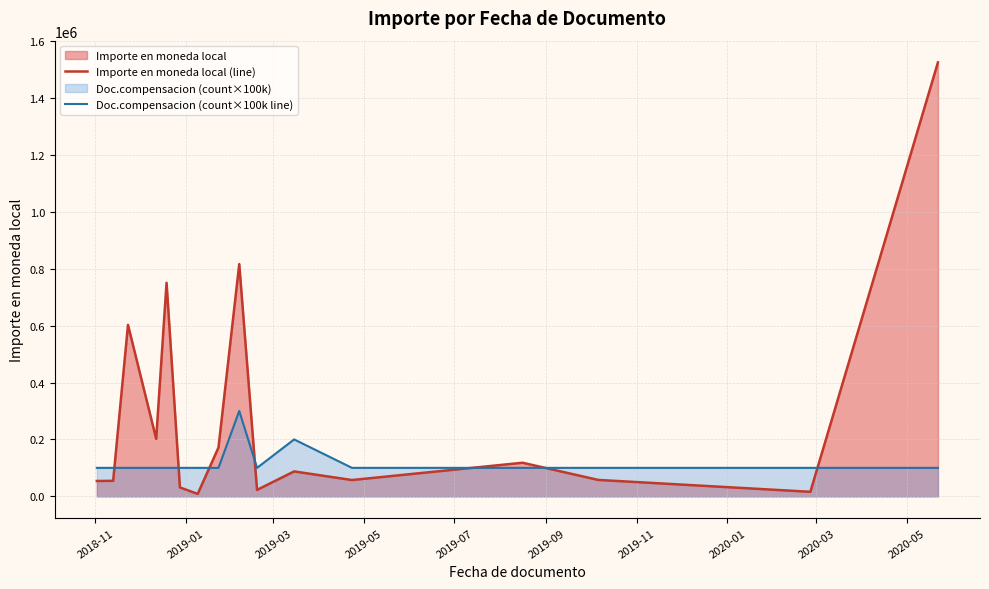

What is the difference between the maximum and minimum values in the Importe en moneda local (line) series?

1516623